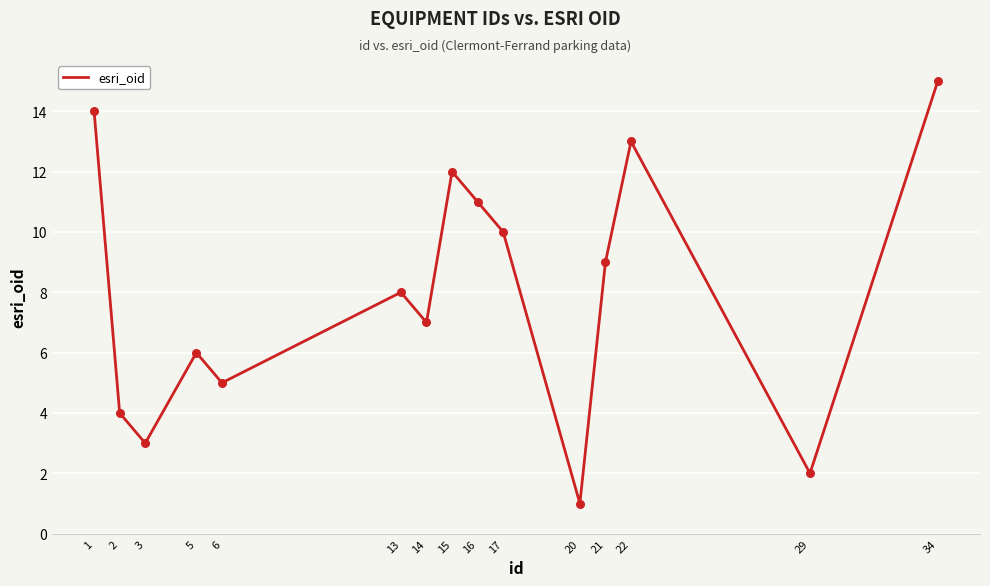

What is the change in value from 5 to 6?

-1